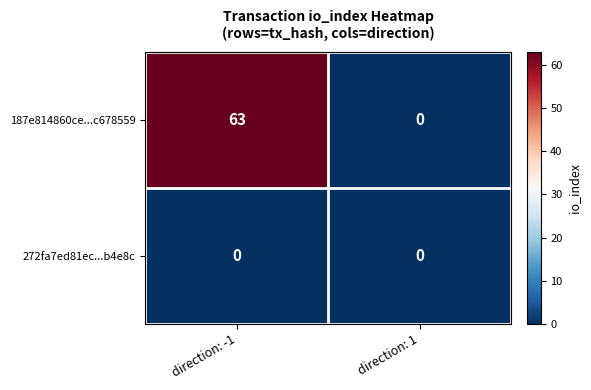

Between direction: -1 and direction: 1, which series saw the biggest shift?

187e814860ce...c678559